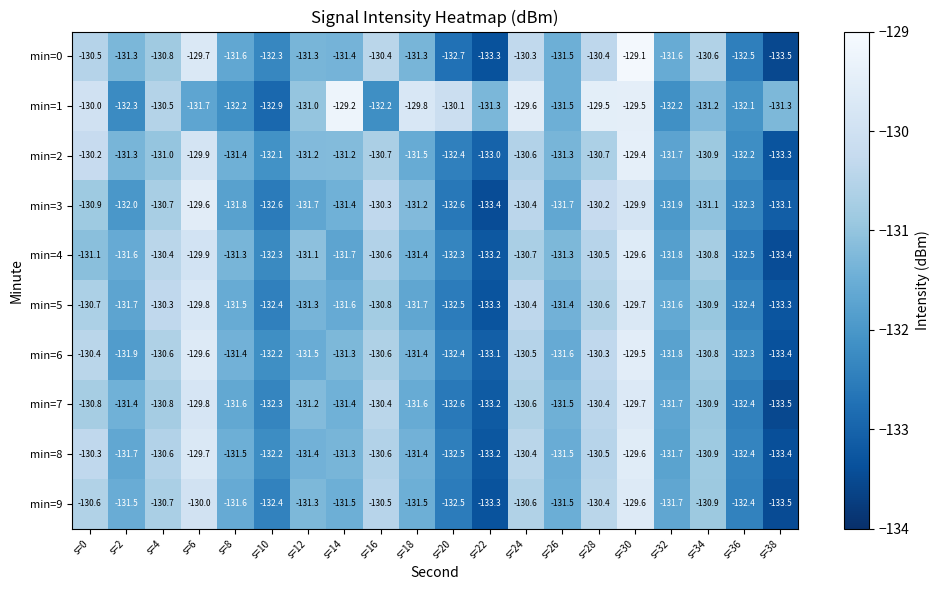

What is the highest value of the min=6 series?

-129.5